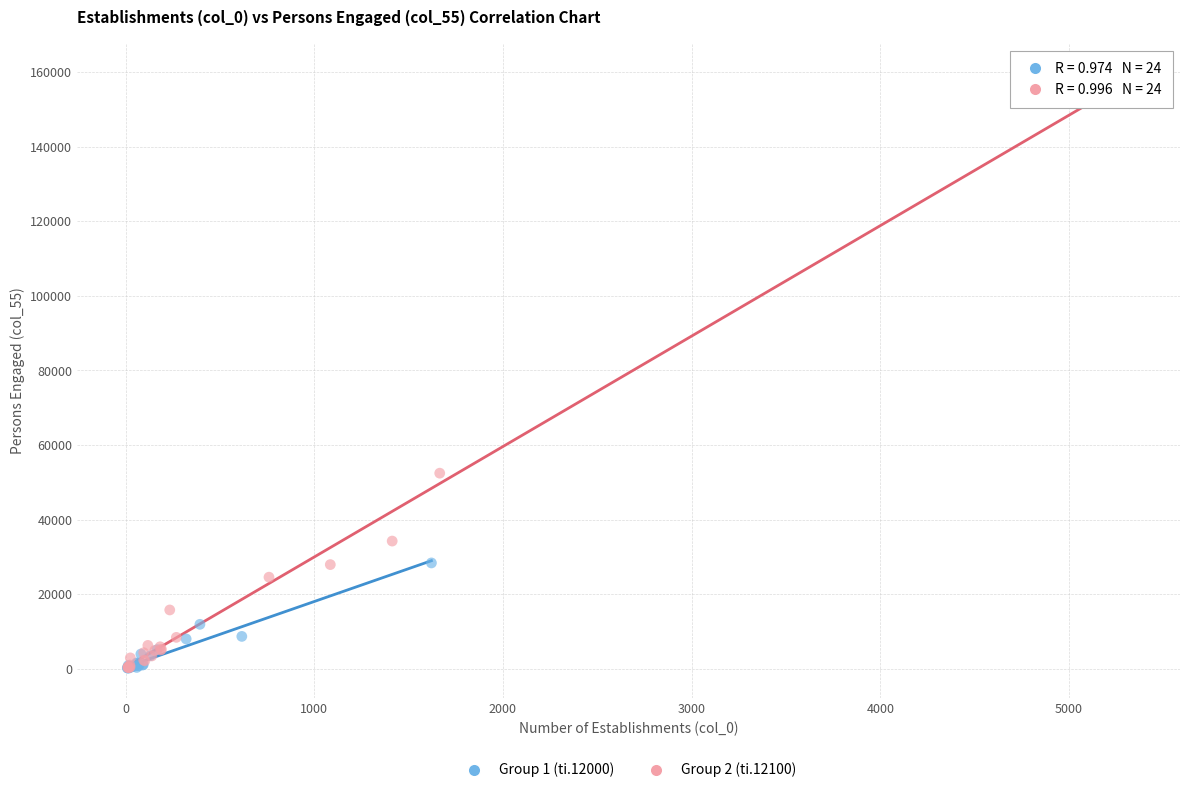

What are all the series names shown in the legend?

Group 1 (ti.12000), Group 2 (ti.12100)